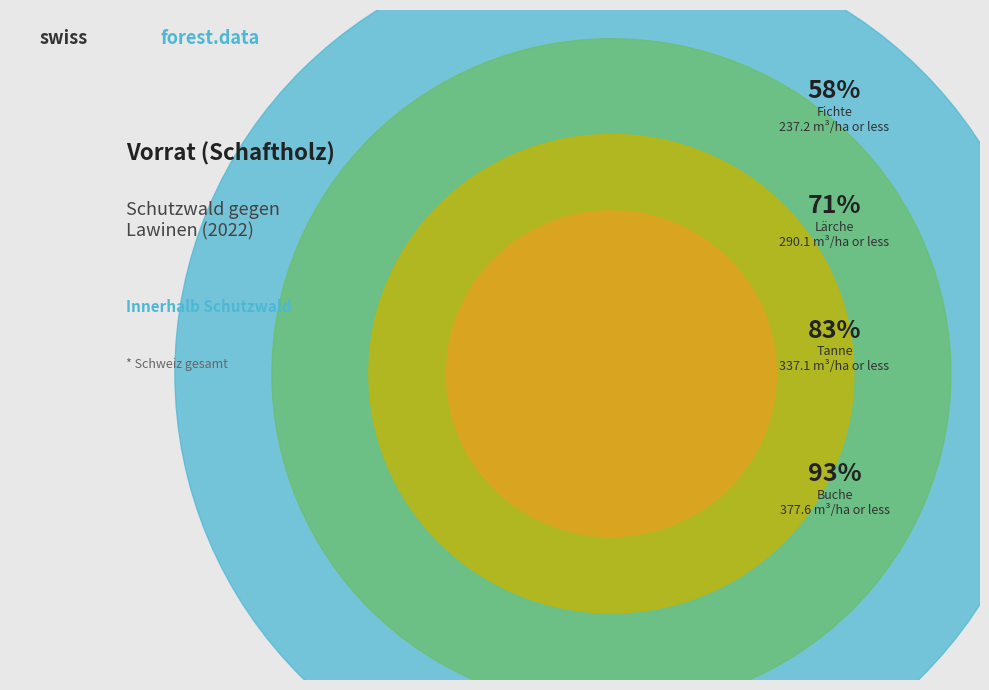

Which category has the biggest portion of the pie?

Fichte